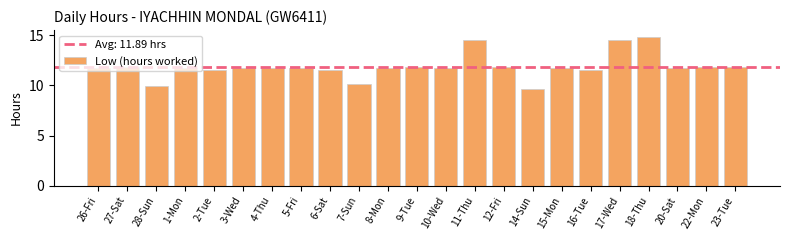

Between 14-Sun and 9-Tue, which is larger?

9-Tue